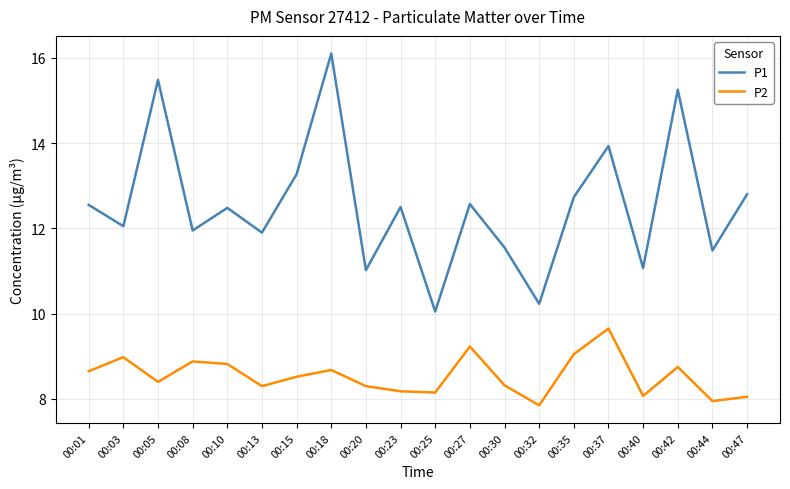

True or false: P2 has a value of 2.9 at 00:35.

False